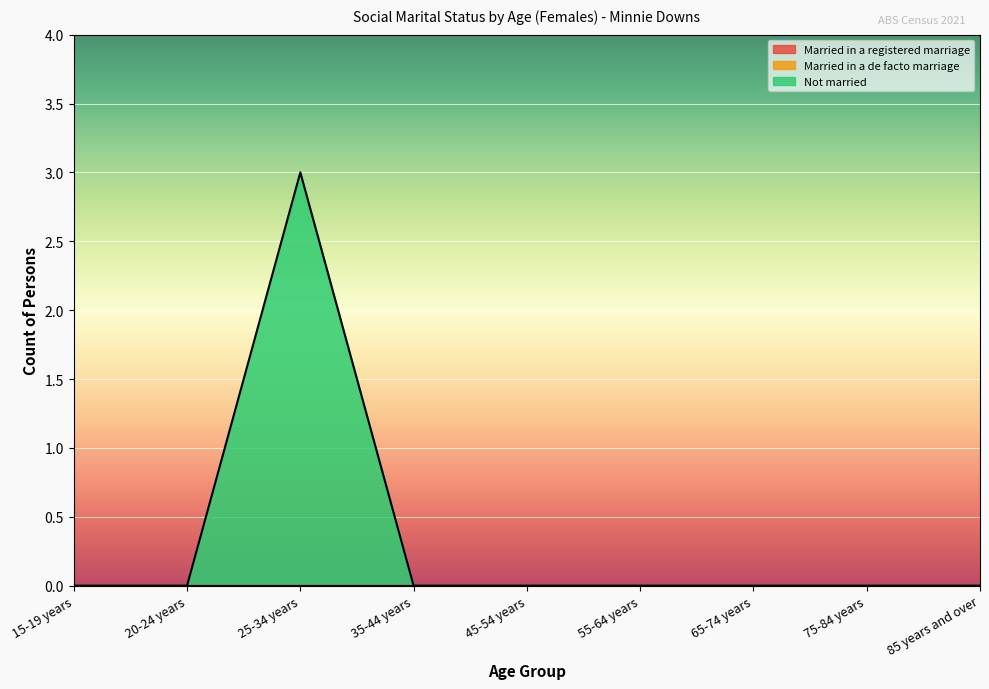

Which series has the largest range (max minus min)?

Not married